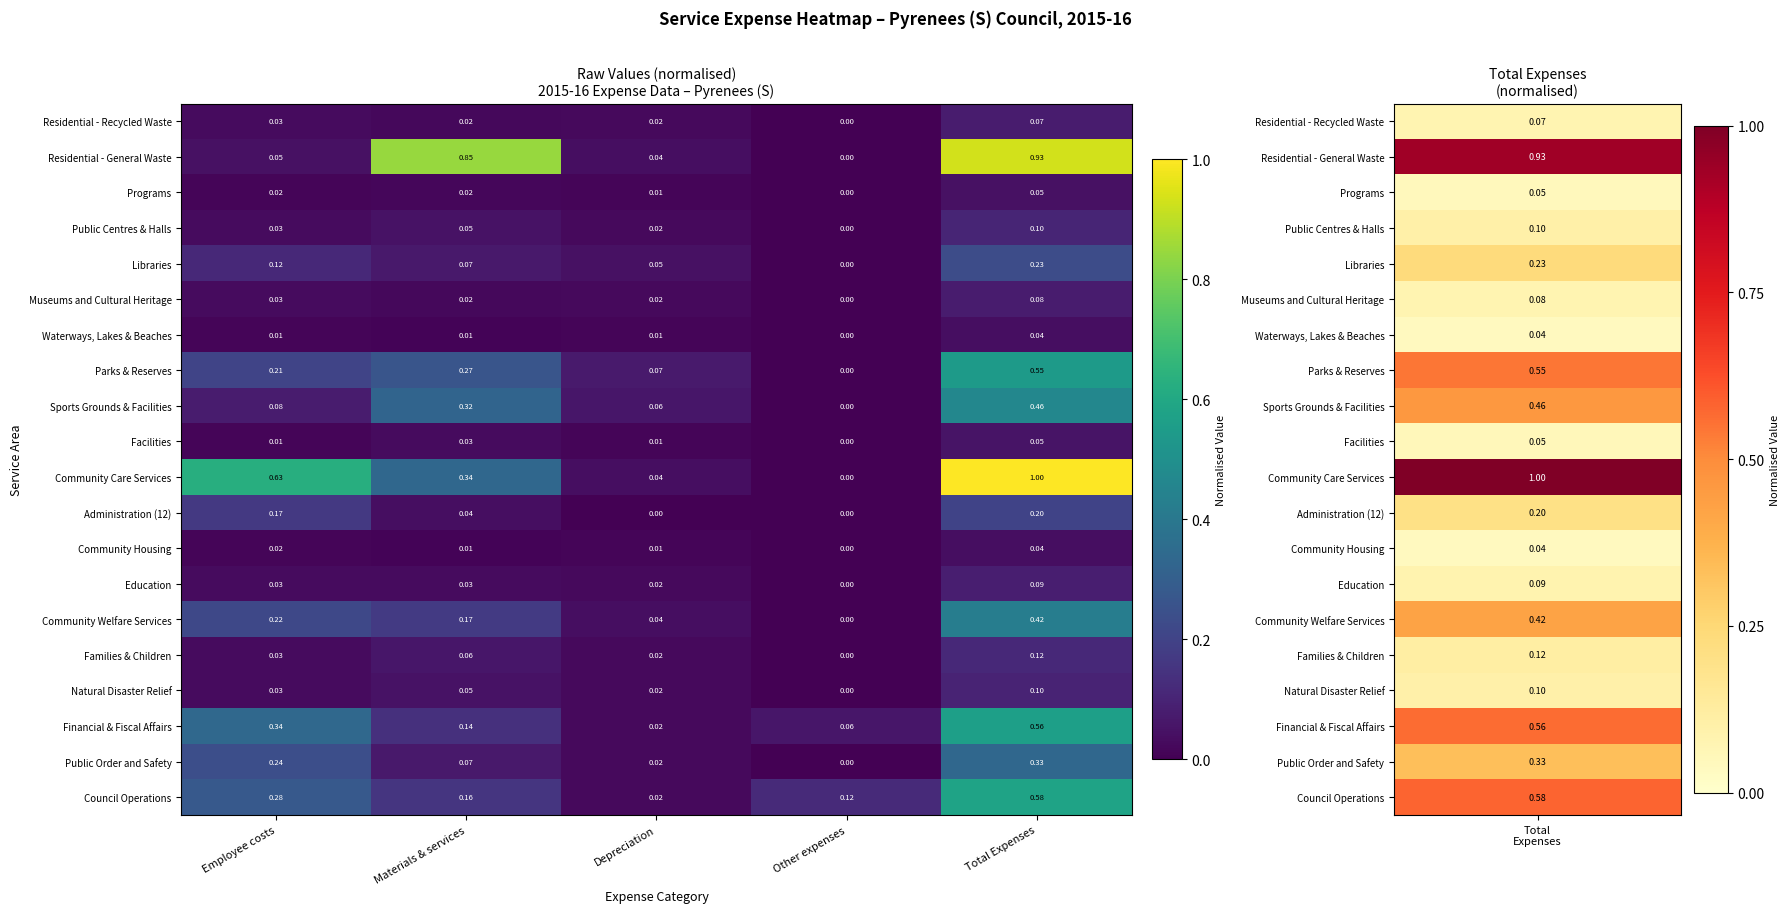

Is the value of Programs at Total Expenses greater than the value of Community Welfare Services at Total Expenses?

No